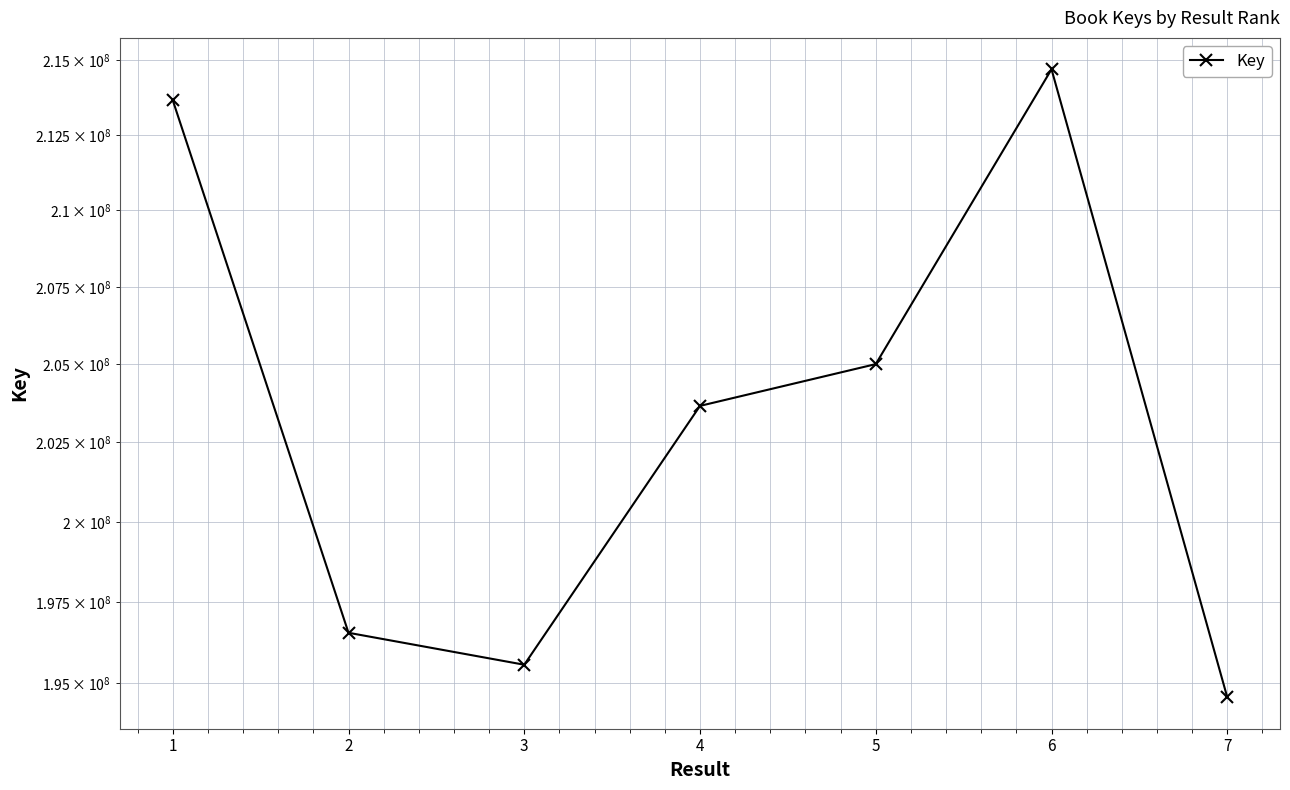

Where does the data first go above 203664794?

1